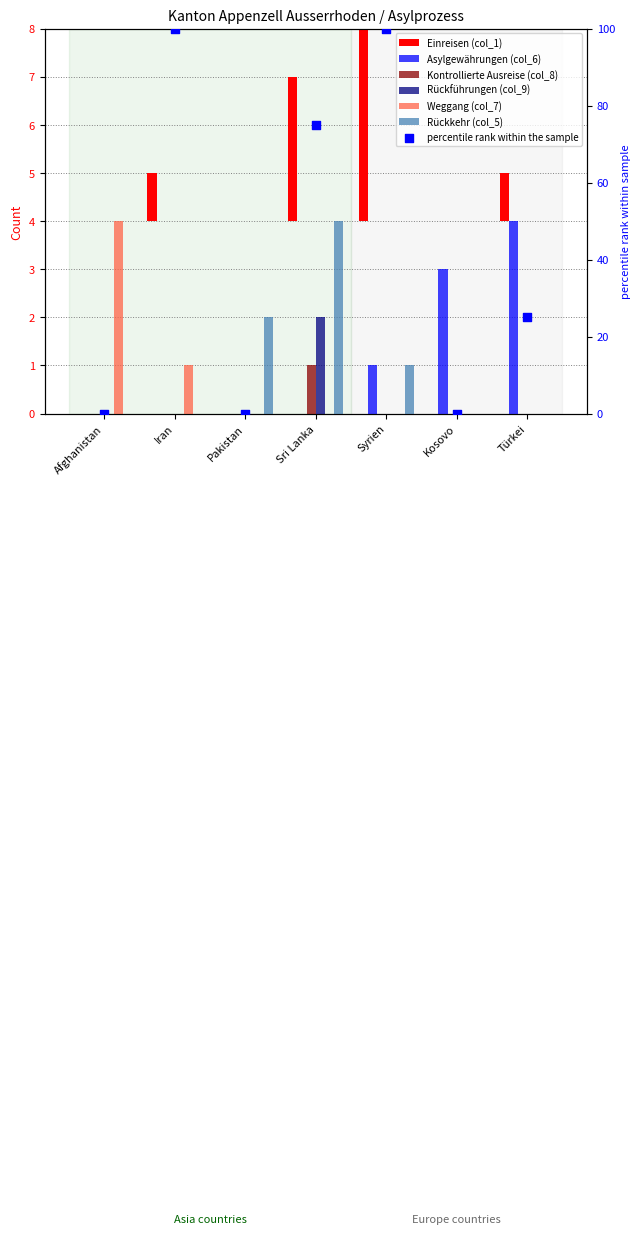

Is the value of Weggang (col_7) at Türkei greater than the value of Asylgewährungen (col_6) at Afghanistan?

No